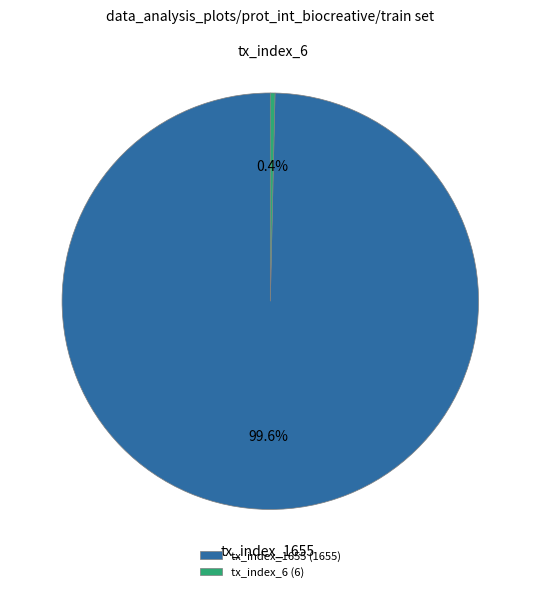

Combined, do tx_index_1655 and tx_index_6 account for over 50%?

Yes